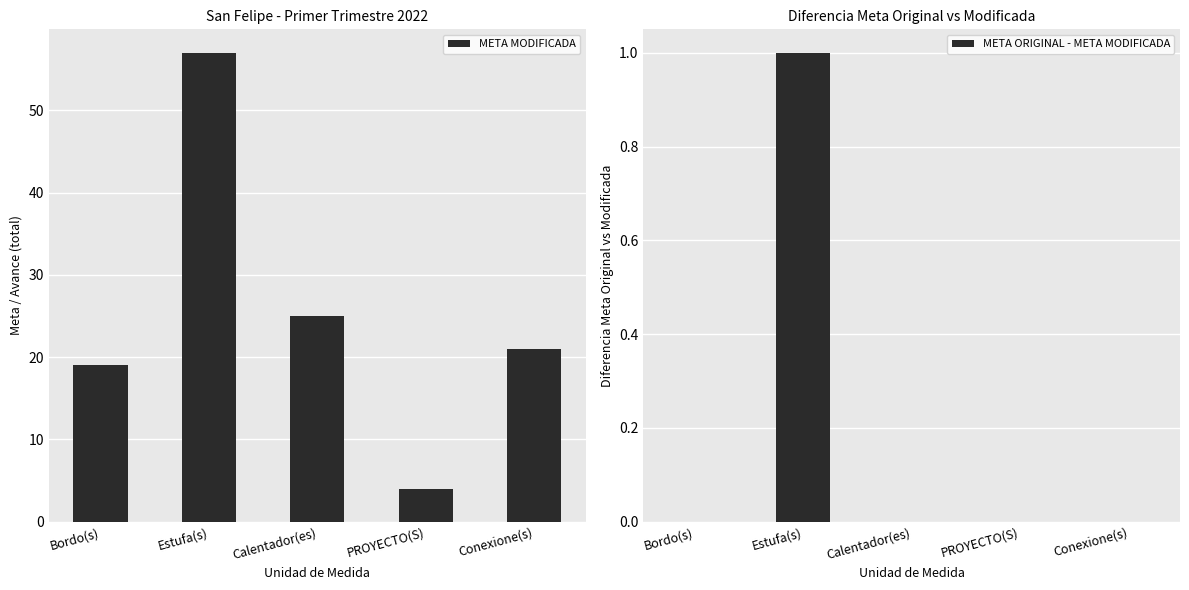

Is the value of META MODIFICADA at Conexione(s) greater than the value of META ORIGINAL - META MODIFICADA at Conexione(s)?

Yes